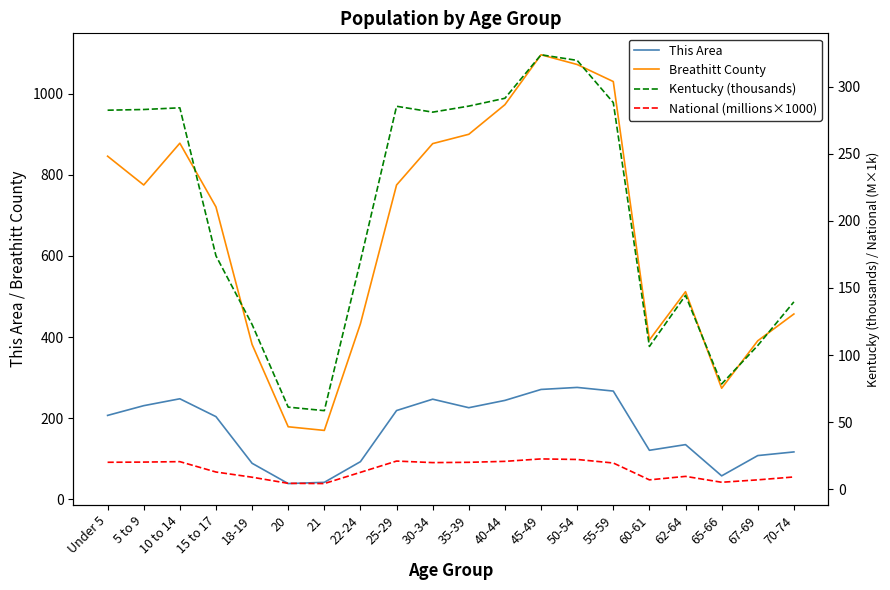

What are all the series names shown in the legend?

This Area, Breathitt County, Kentucky (thousands), National (millions×1000)